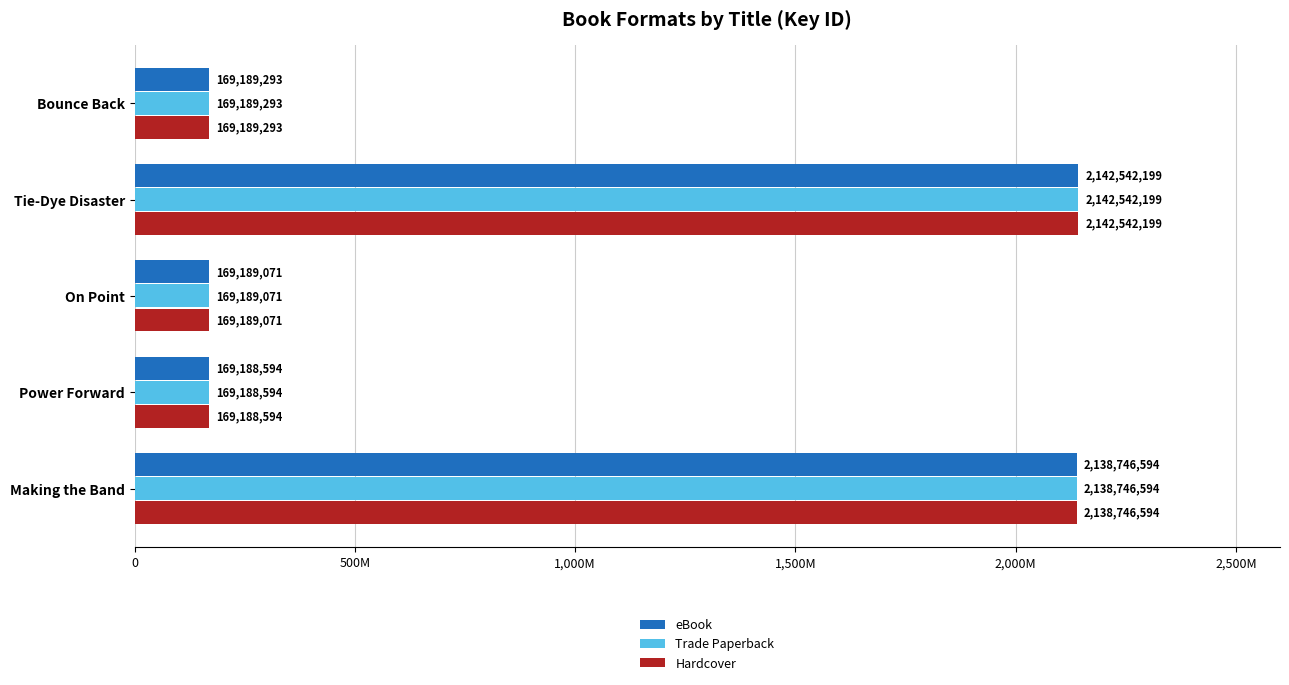

What are all the series names shown in the legend?

eBook, Trade Paperback, Hardcover